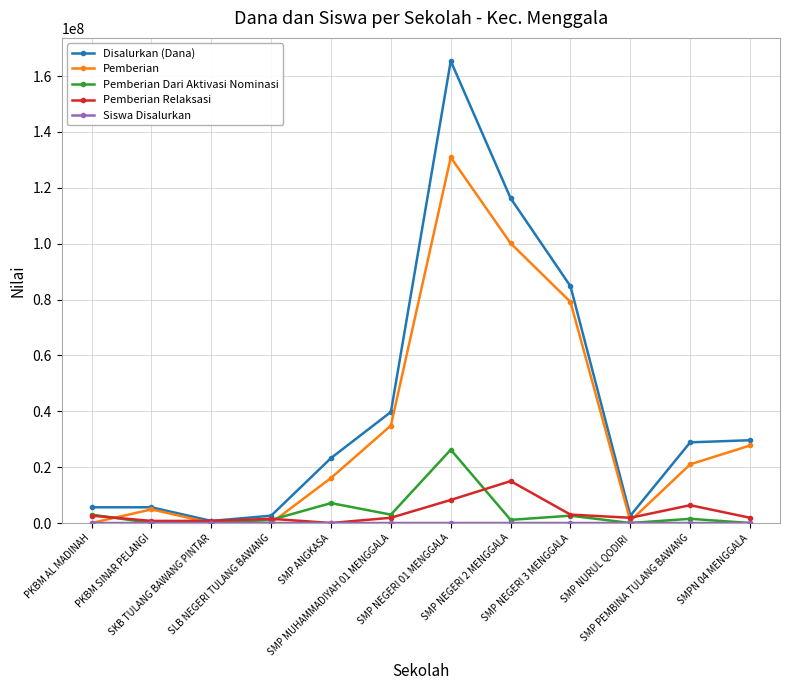

What is the sum of all Pemberian values?

415500000